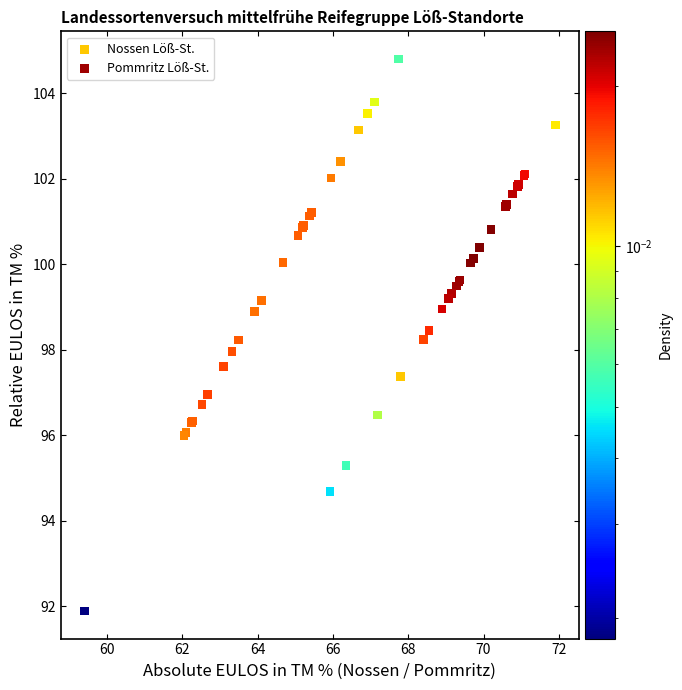

Which series has the largest Y range (max minus min)?

Nossen Löß-St.